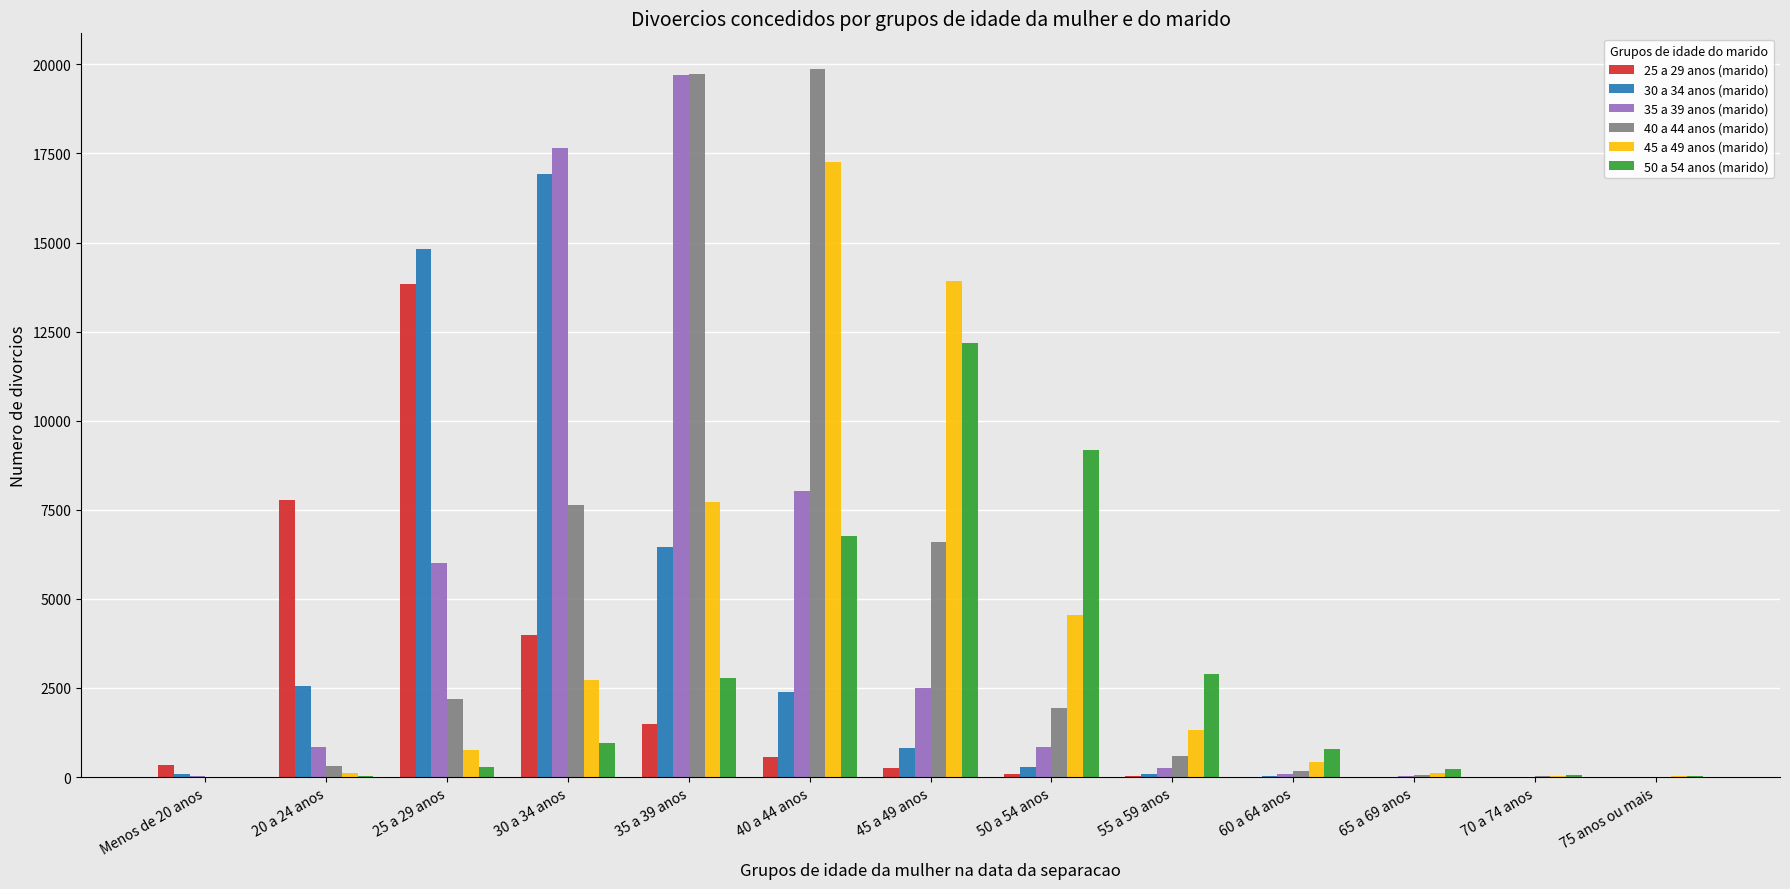

Count the number of categories in the chart.

13